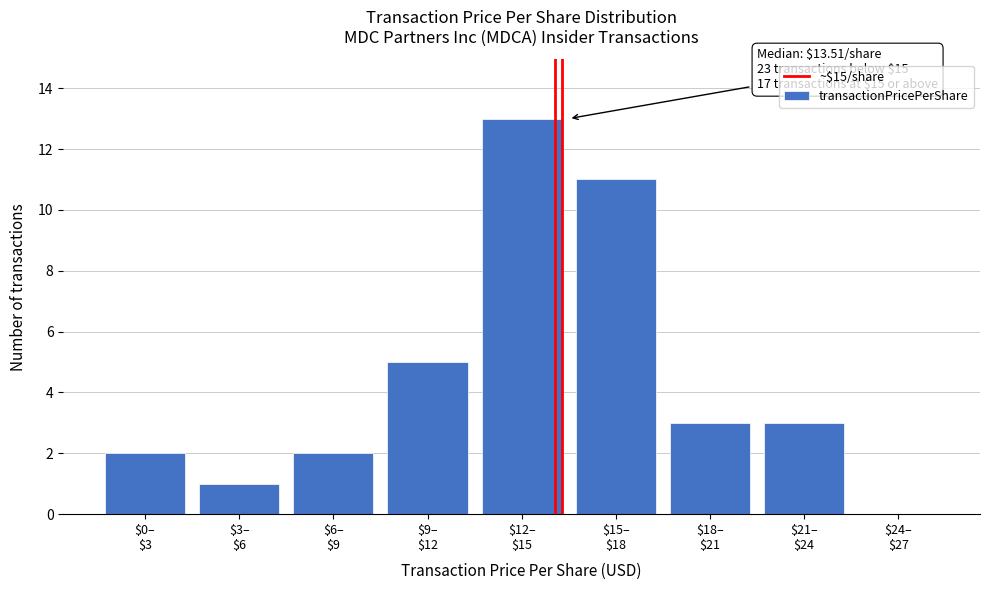

What is the maximum value shown in the chart?

13